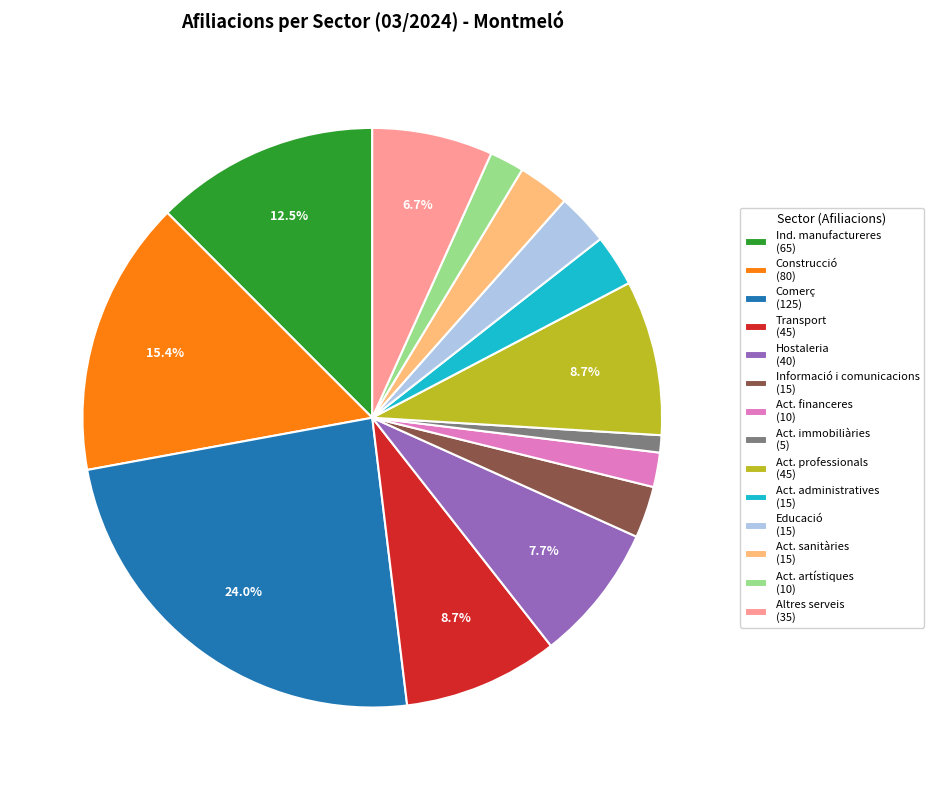

How much of the chart is everything except Ind. manufactureres (65)?

87.5%